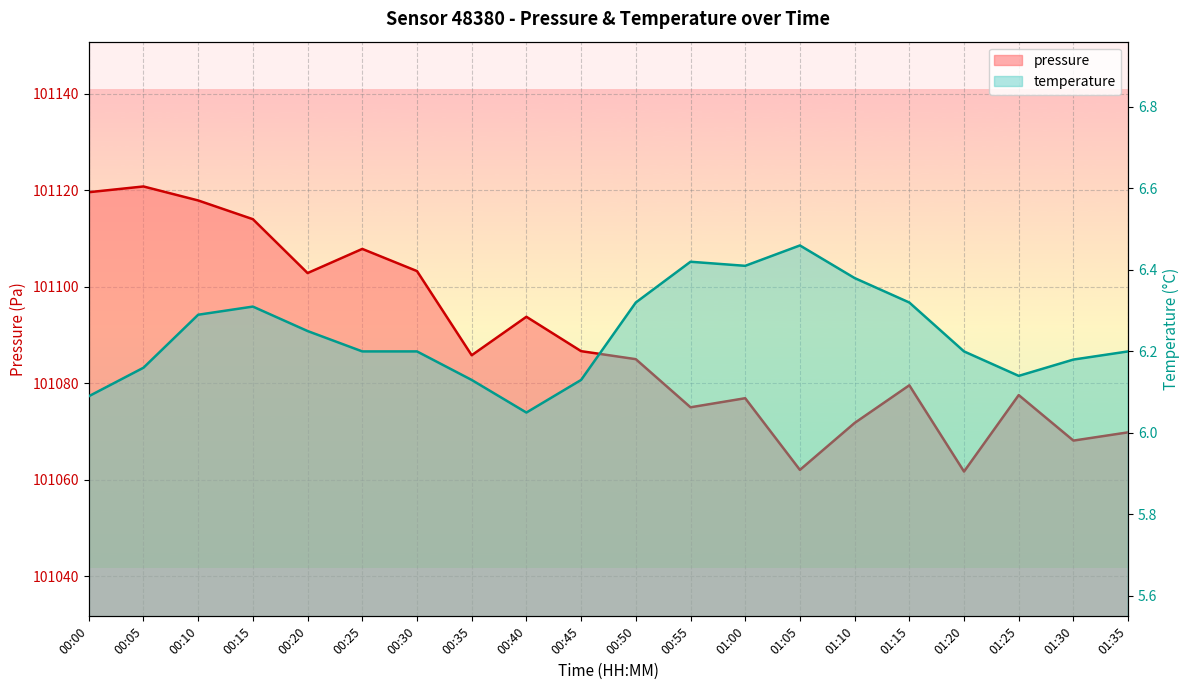

List the labels in order of temperature value, largest first.

01:05, 00:55, 01:00, 01:10, 00:50, 01:15, 00:15, 00:10, 00:20, 00:25, 00:30, 01:20, 01:35, 01:30, 00:05, 01:25, 00:35, 00:45, 00:00, 00:40